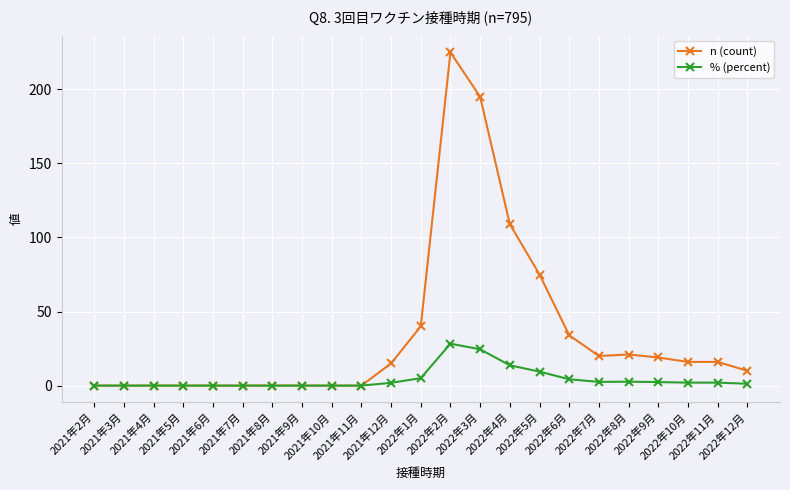

What is the greatest value displayed?

225.0